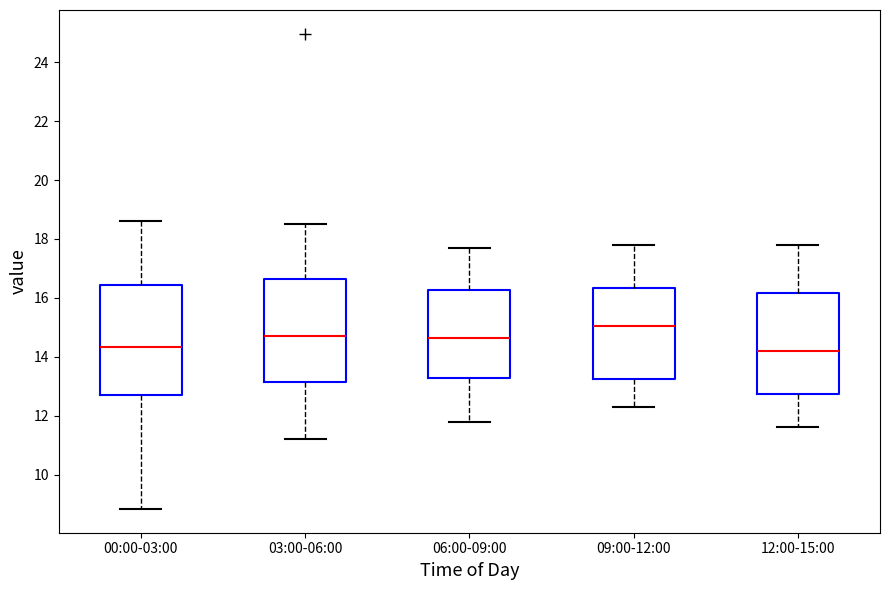

Reading left to right, transcribe this box plot: for each box, give where its median line is, the range the box spans, and where its two whiskers end, as read against the y-axis. The values are not printed on the chart, so give them approximately, as read against the axis.

00:00-03:00: median 14.4, box 12.8 to 16.4, whiskers 8.8 to 18.6
03:00-06:00: median 14.8, box 13.2 to 16.6, whiskers 11.2 to 18.6
06:00-09:00: median 14.6, box 13.2 to 16.2, whiskers 11.8 to 17.8
09:00-12:00: median 15.0, box 13.2 to 16.4, whiskers 12.4 to 17.8
12:00-15:00: median 14.2, box 12.8 to 16.2, whiskers 11.6 to 17.8